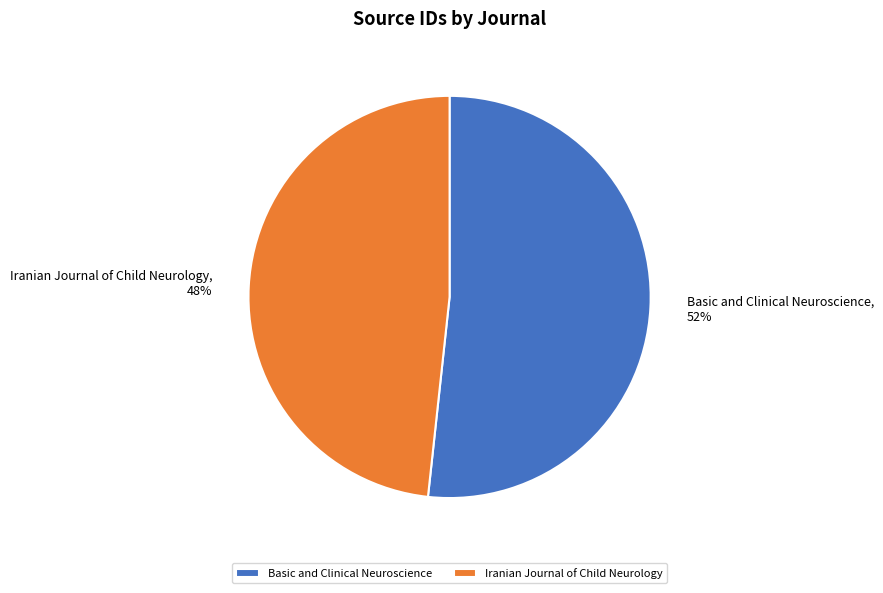

Which has a higher value, Basic and Clinical Neuroscience or Iranian Journal of Child Neurology?

Basic and Clinical Neuroscience